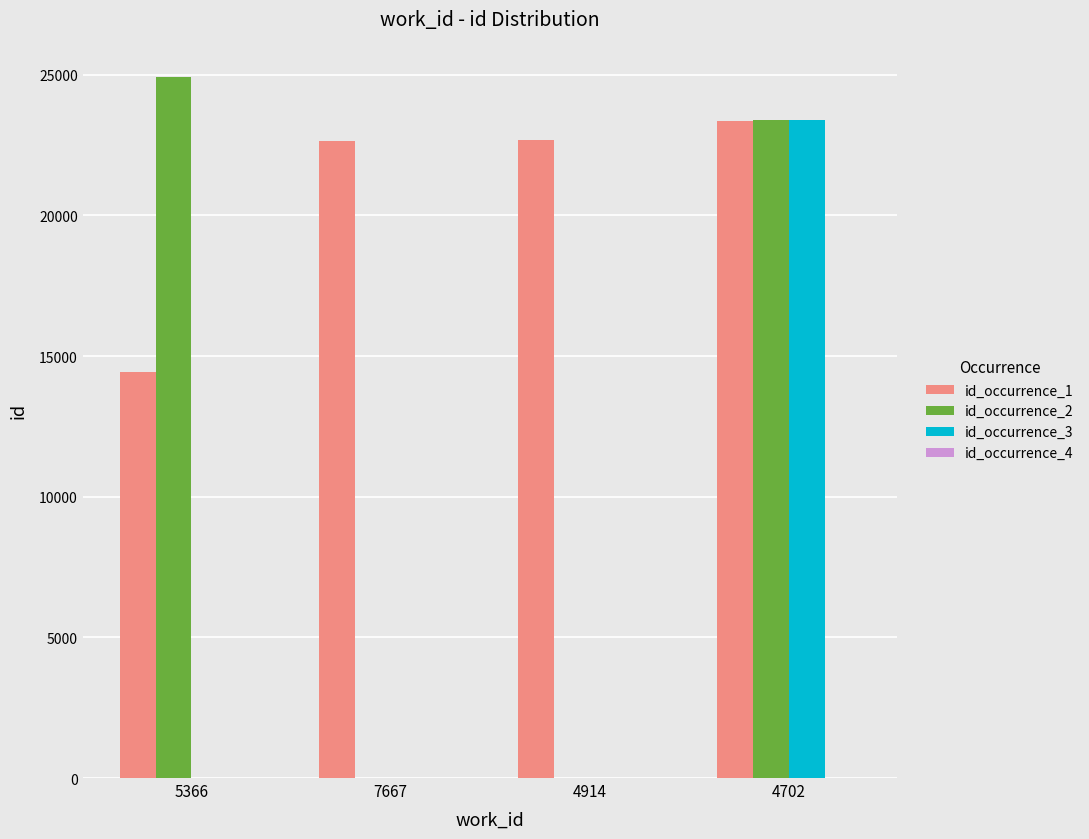

True or false: id_occurrence_2 has a value of 24927 at 5366.

True